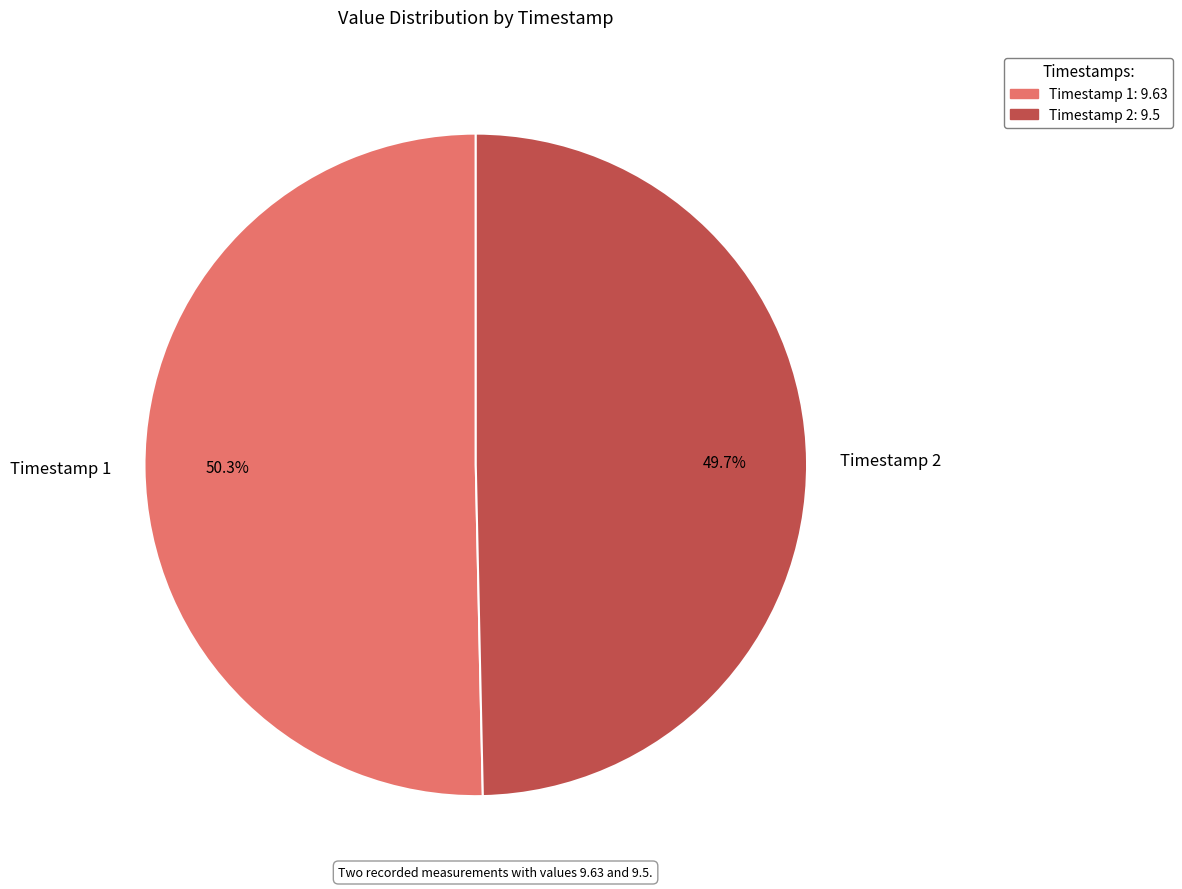

What is the largest slice in the pie chart?

Timestamp 1